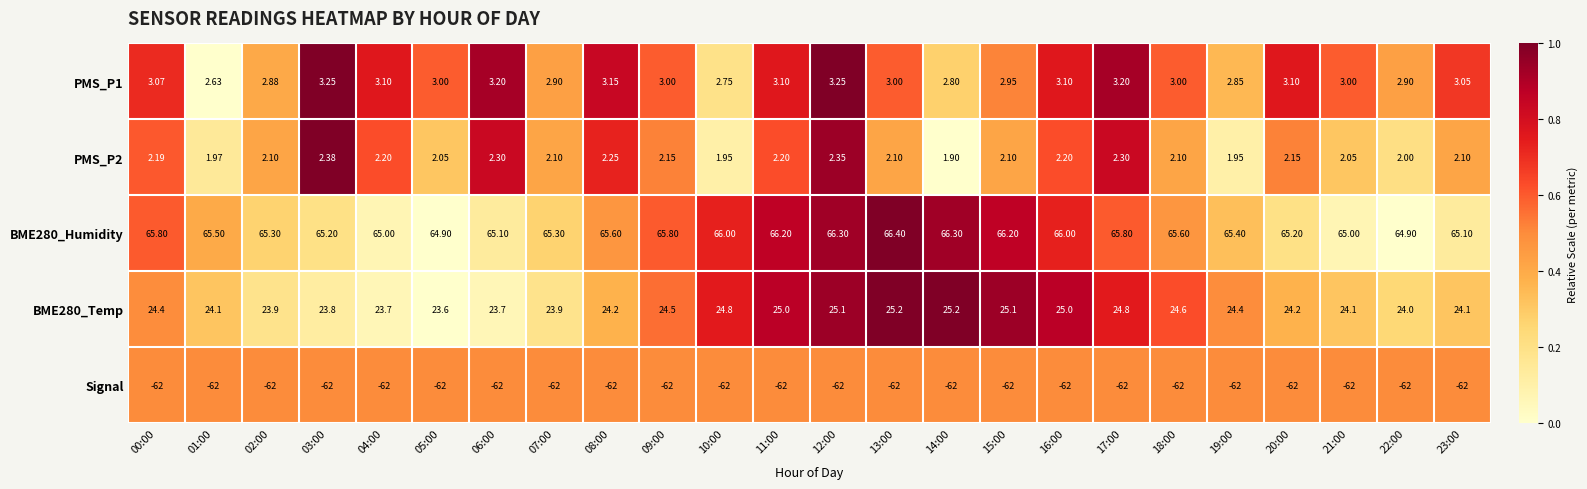

At 18:00, list the series in order from smallest to largest.

Signal, PMS_P2, PMS_P1, BME280_Temp, BME280_Humidity